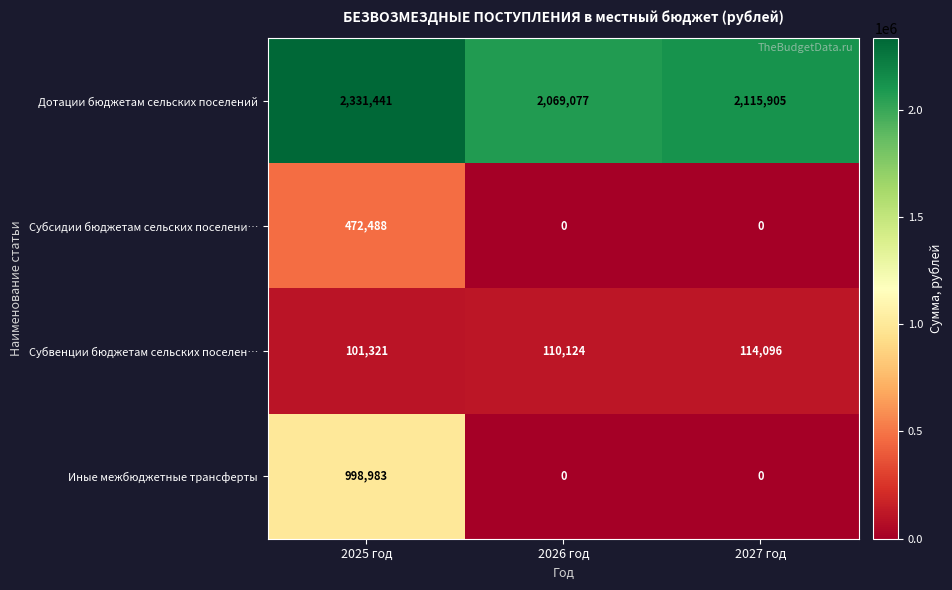

What is the maximum value for Субвенции бюджетам сельских поселен…?

114096